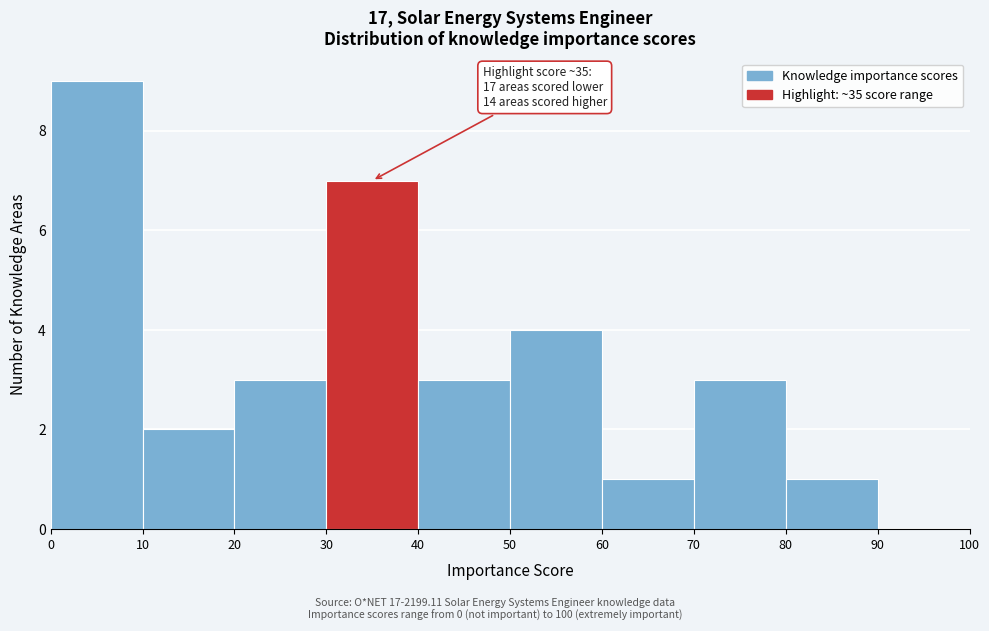

Which range on the x-axis has the tallest bar?

0 to 10